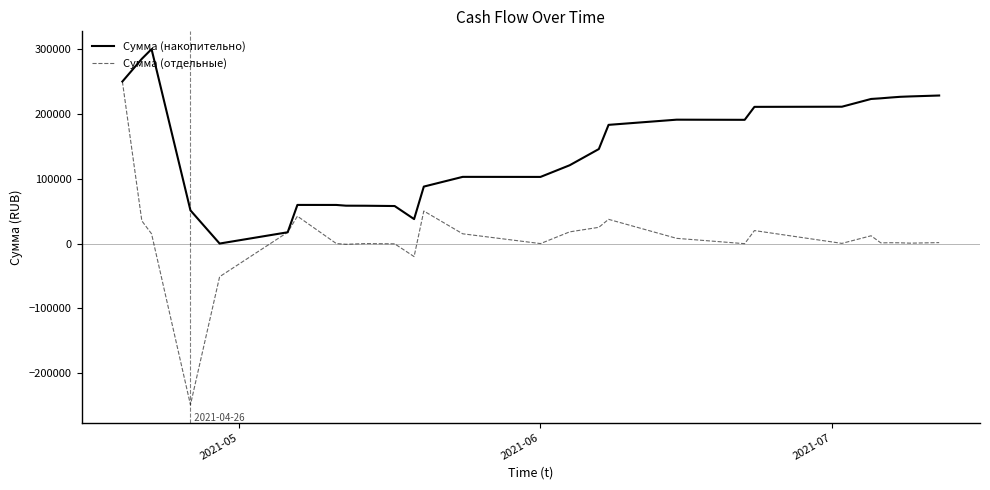

What is the maximum value shown in the chart?

300000.0